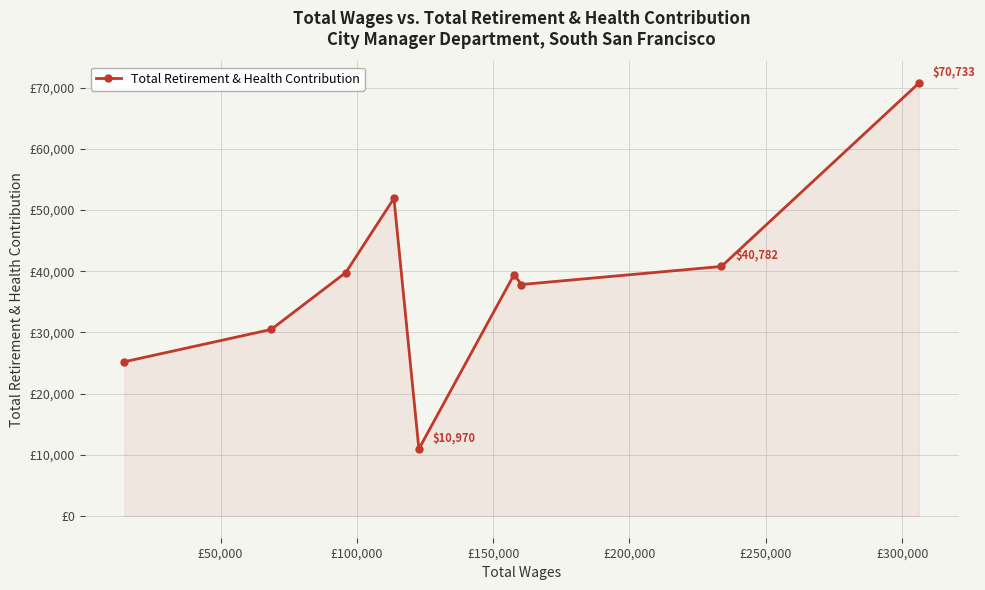

Is this an area chart (filled region under the line)?

Yes